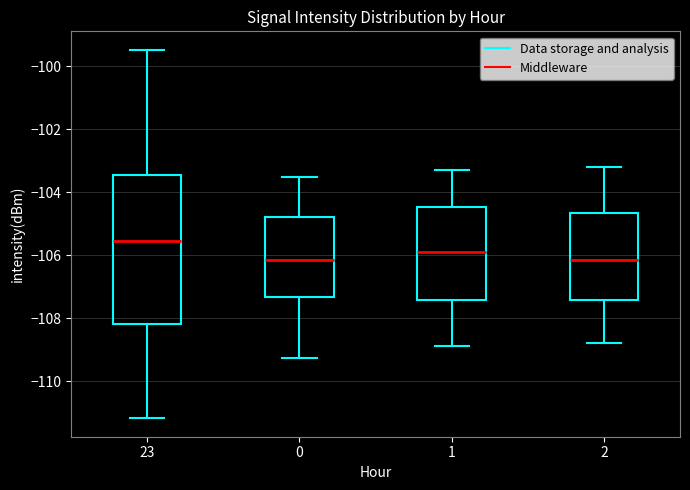

Where is the upper edge of the box at x = 0 on the y-axis? The values are not printed on the chart, so give them approximately, as read against the axis.

-104.8